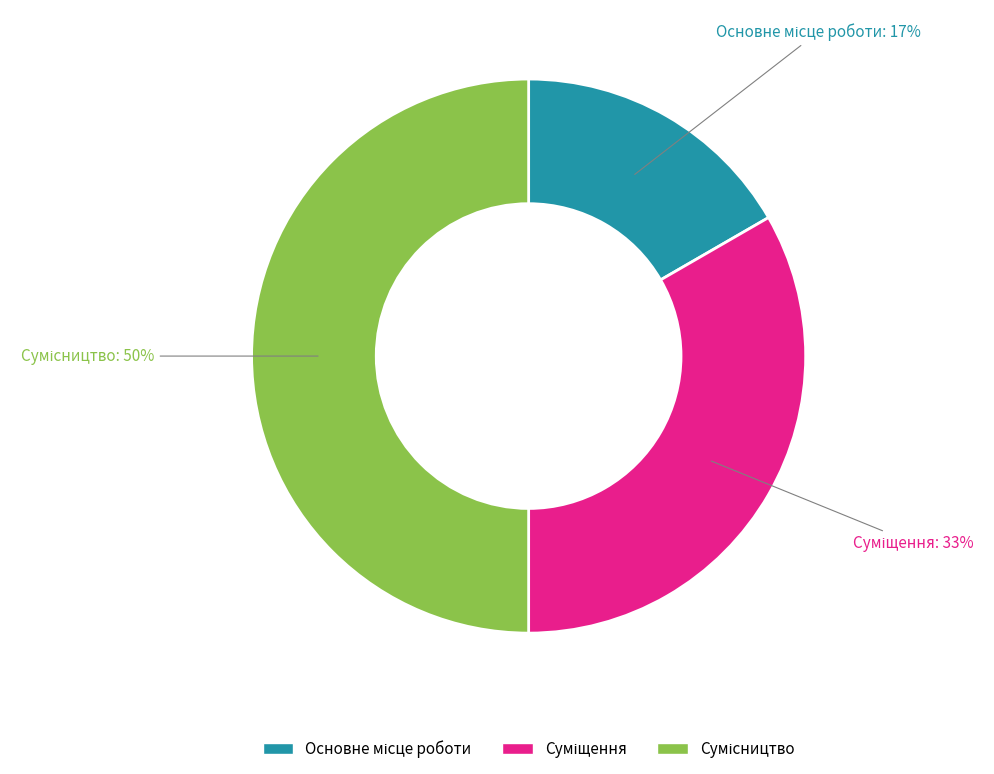

To the nearest percent, what is the difference between the largest and smallest slice percentages?

33%